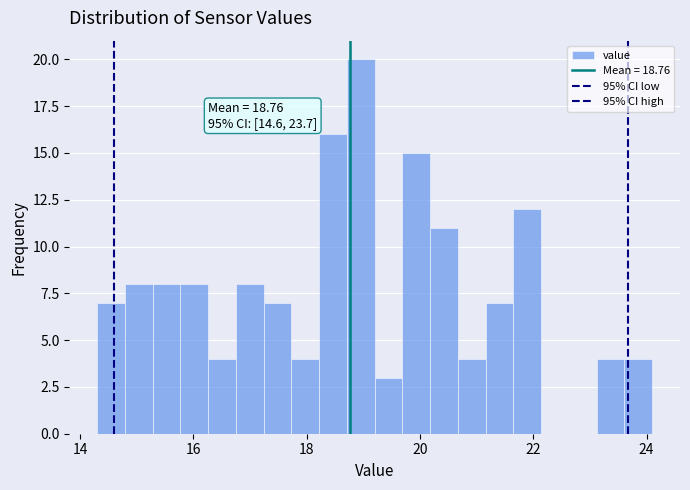

Read against the x-axis, roughly where is the centre of the tallest bar?

19.0